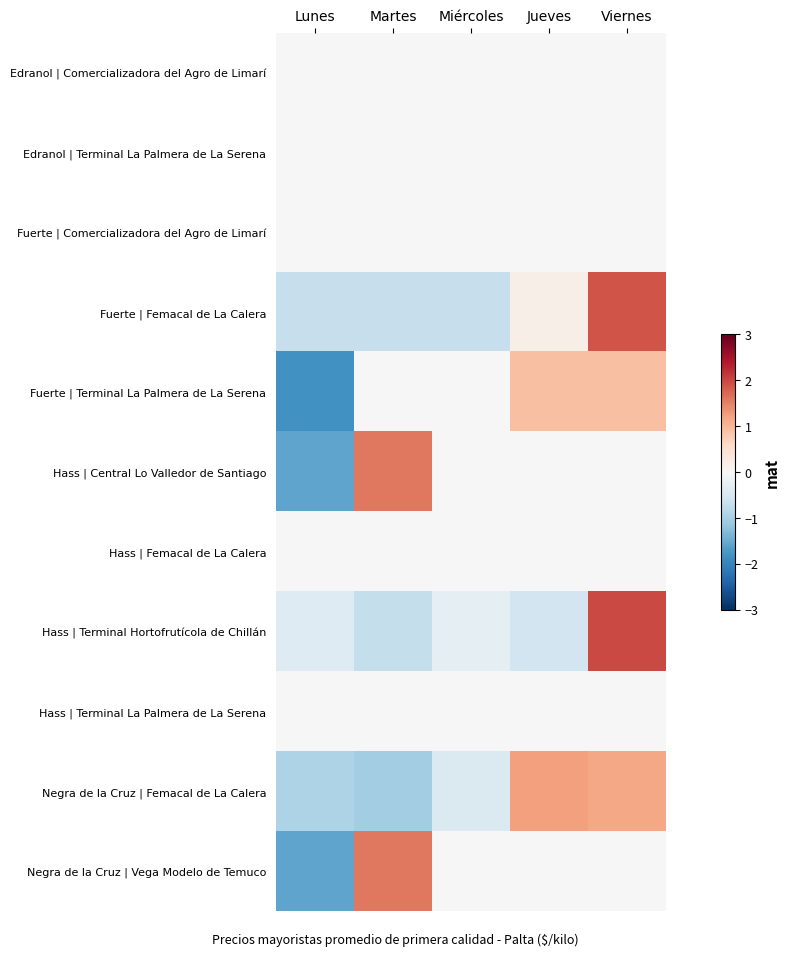

Rank the series by their maximum value, from lowest to highest.

Edranol | Comercializadora del Agro de Limarí, Edranol | Terminal La Palmera de La Serena, Fuerte | Comercializadora del Agro de Limarí, Hass | Femacal de La Calera, Hass | Terminal La Palmera de La Serena, Fuerte | Terminal La Palmera de La Serena, Negra de la Cruz | Femacal de La Calera, Hass | Central Lo Valledor de Santiago, Negra de la Cruz | Vega Modelo de Temuco, Fuerte | Femacal de La Calera, Hass | Terminal Hortofrutícola de Chillán